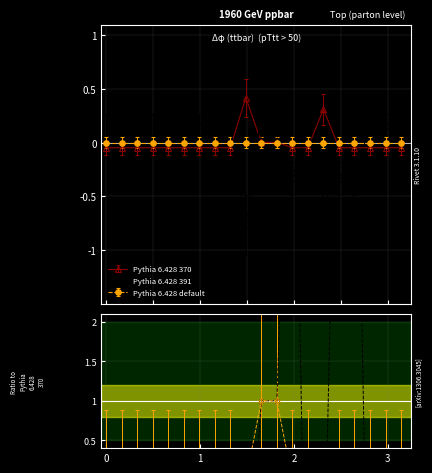

At which category does the chart reach its peak across all series?

10